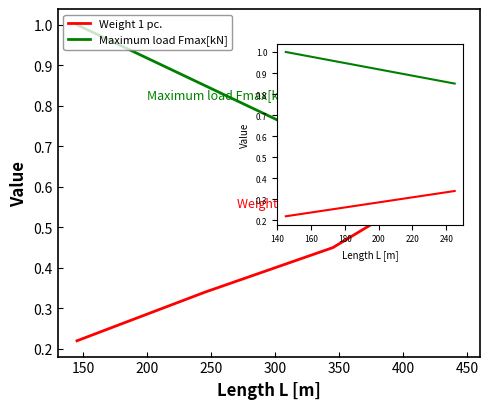

Does the chart have visible grid lines?

No